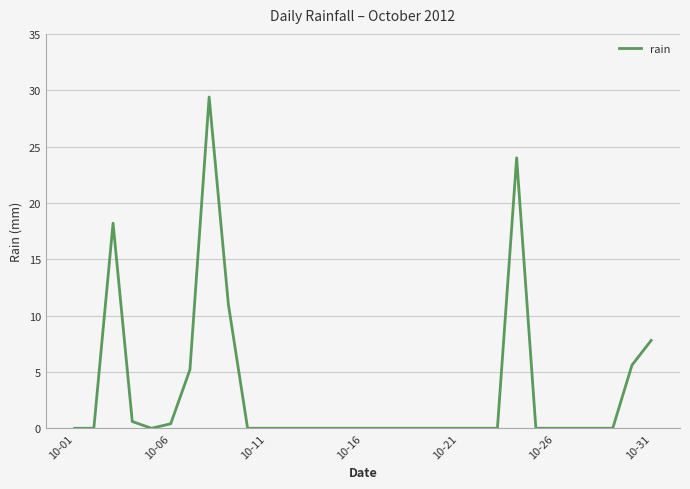

What is the greatest value displayed?

29.4